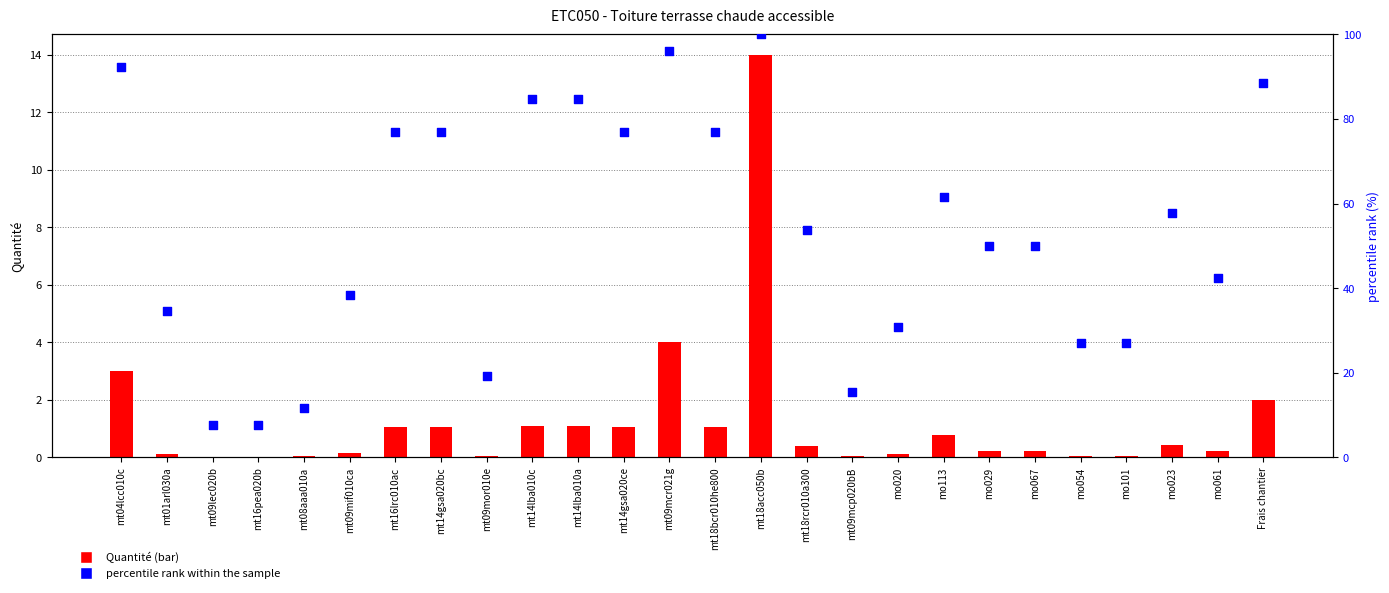

At which category is the sum across all series the highest?

mt18acc050b